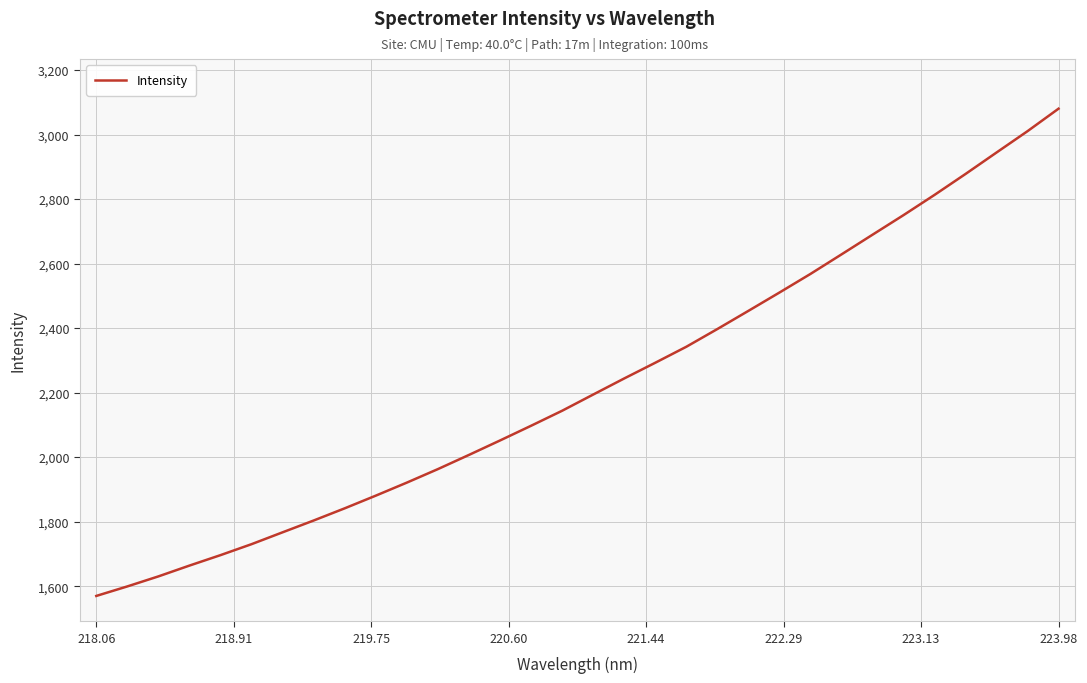

What is the smallest value displayed?

1569.7